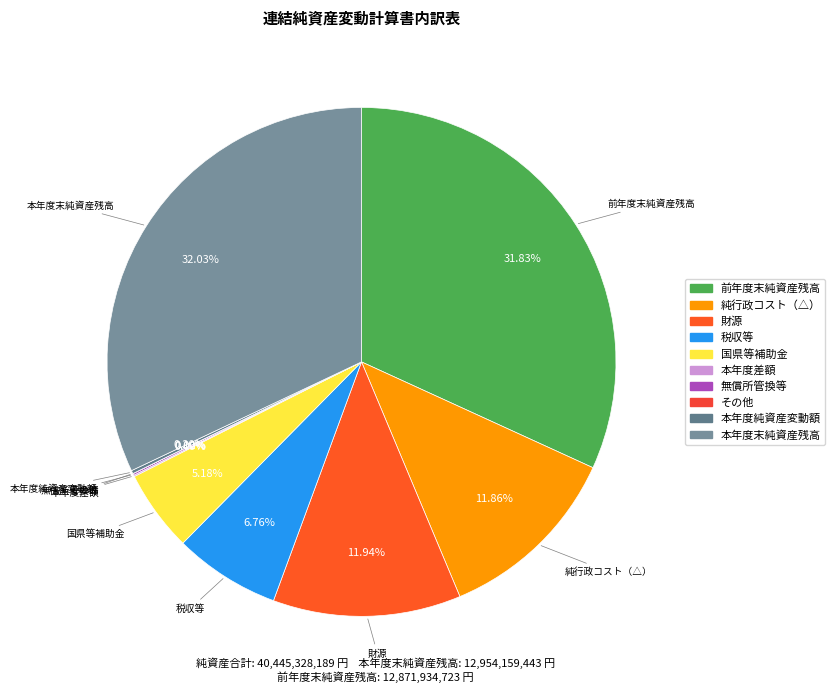

Does 純行政コスト（△） represent more than half of the total?

No